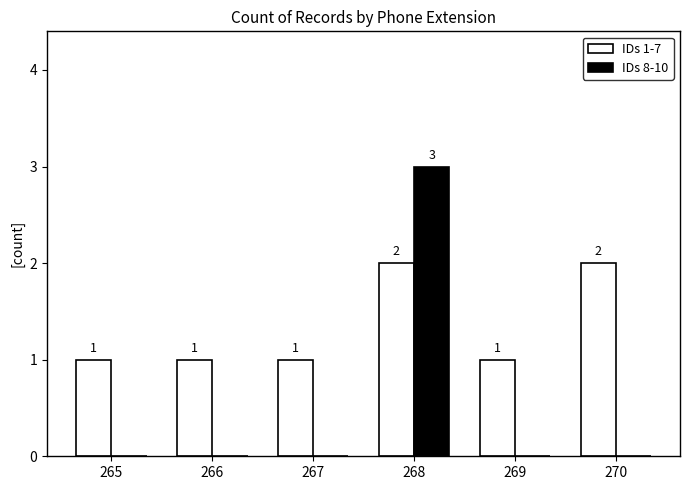

Between 266 and 270, which series saw the biggest shift?

IDs 1-7